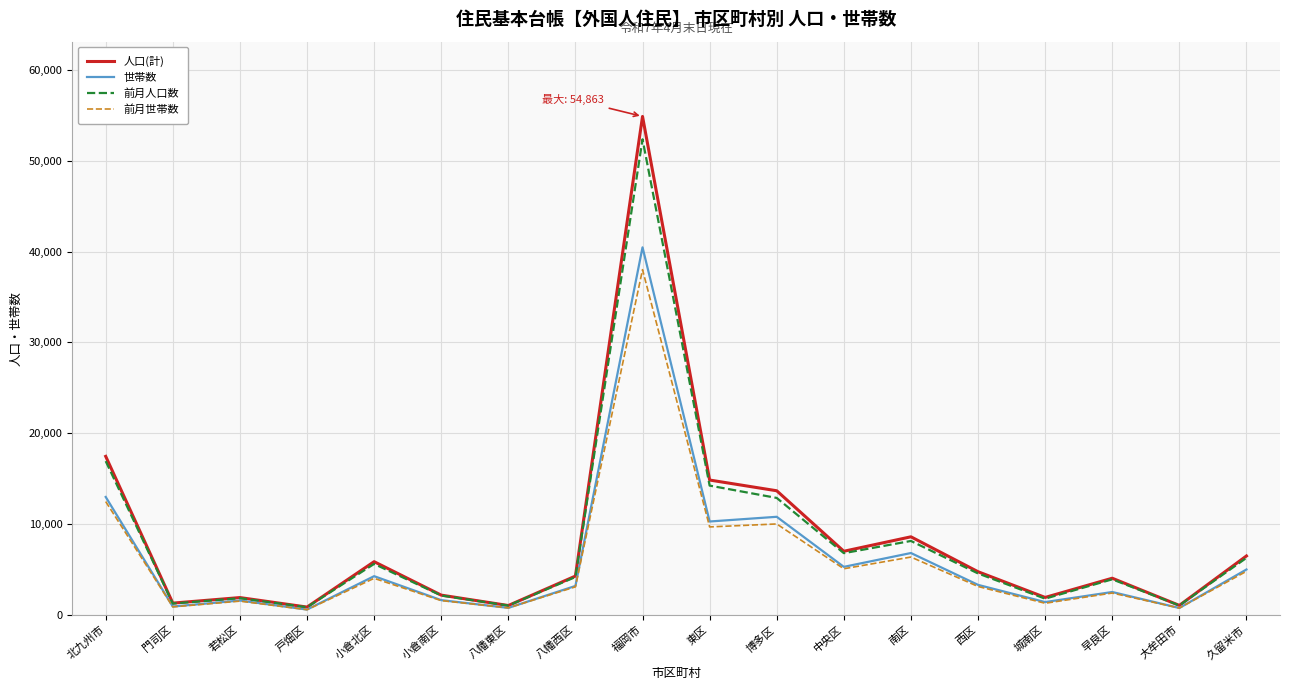

The 前月世帯数 series shows 12479 at 北九州市. True or false?

True